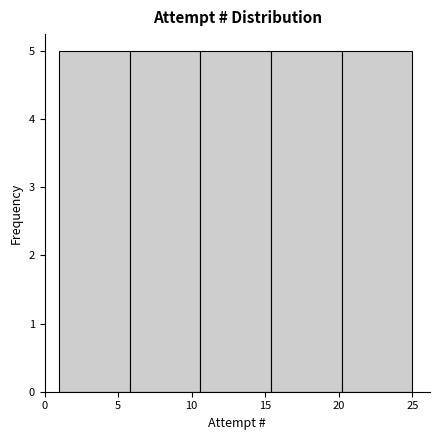

How tall is the bar that spans 20.2 to 25.0 on the x-axis? Neither the bar edges nor the heights are printed on the chart, so give them approximately, as read against the axes.

5